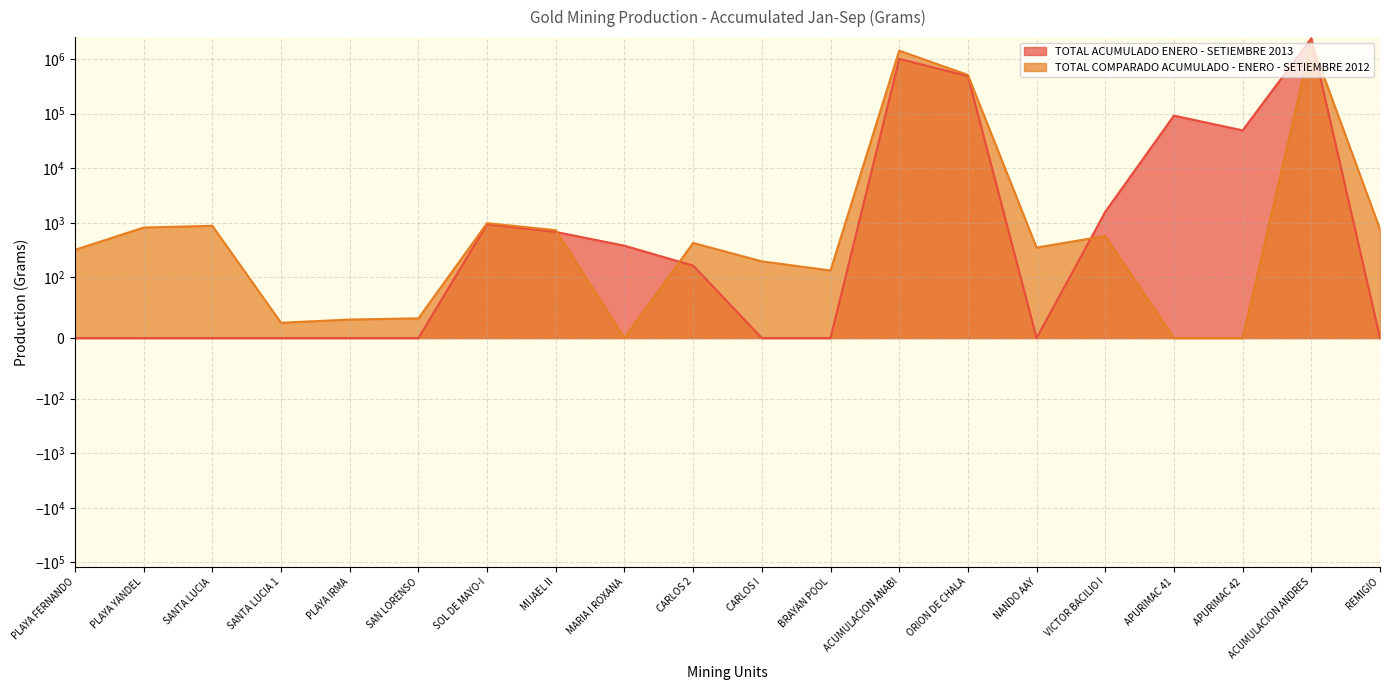

Rank the categories by TOTAL ACUMULADO ENERO - SETIEMBRE 2013 value from lowest to highest.

PLAYA FERNANDO, PLAYA YANDEL, SANTA LUCIA, SANTA LUCIA 1, PLAYA IRMA, SAN LORENSO, CARLOS I, BRAYAN POOL, NANDO AAY, REMIGIO, CARLOS 2, MARIA I ROXANA, MIJAEL II, SOL DE MAYO-I, VICTOR BACILIO I, APURIMAC 42, APURIMAC 41, ORION DE CHALA, ACUMULACION ANABI, ACUMULACION ANDRES